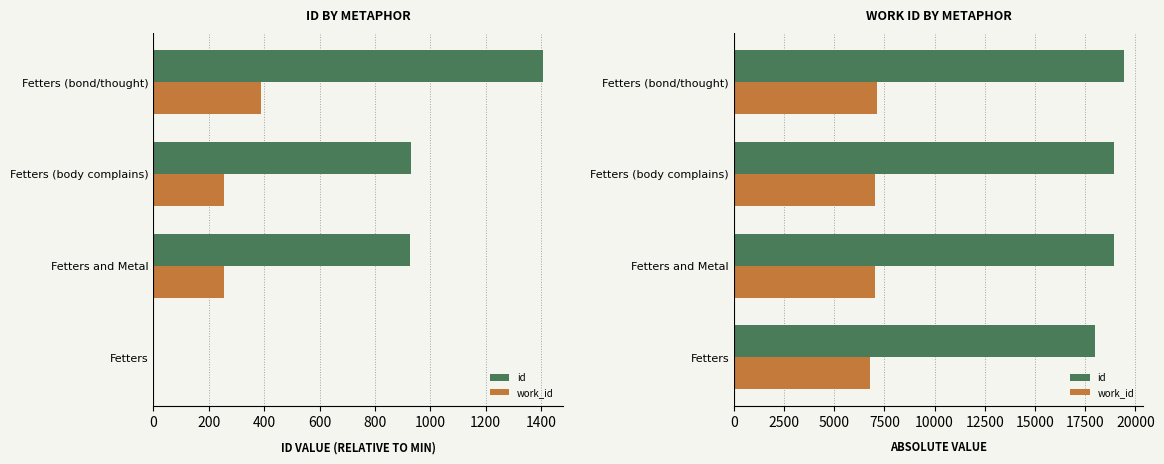

The value of id at Fetters (bond/thought) is 9233. True or false?

False